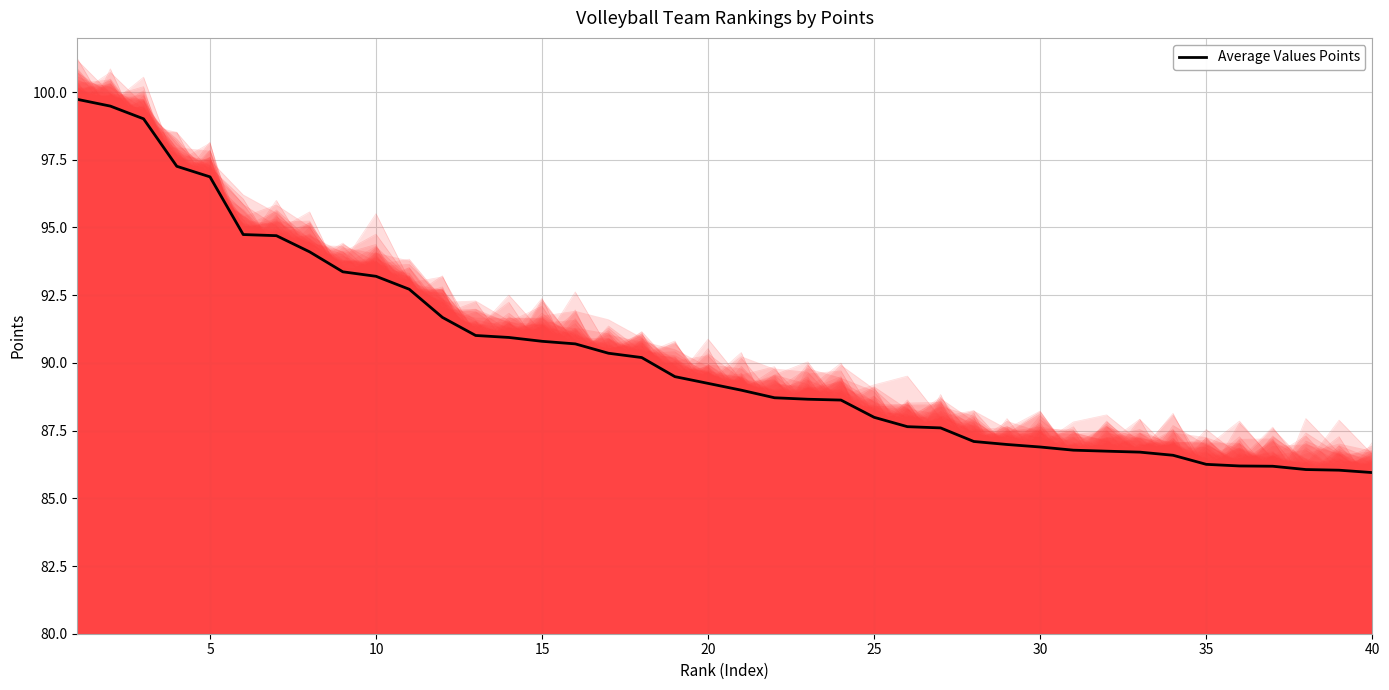

What is the difference between the maximum and minimum values?

13.8